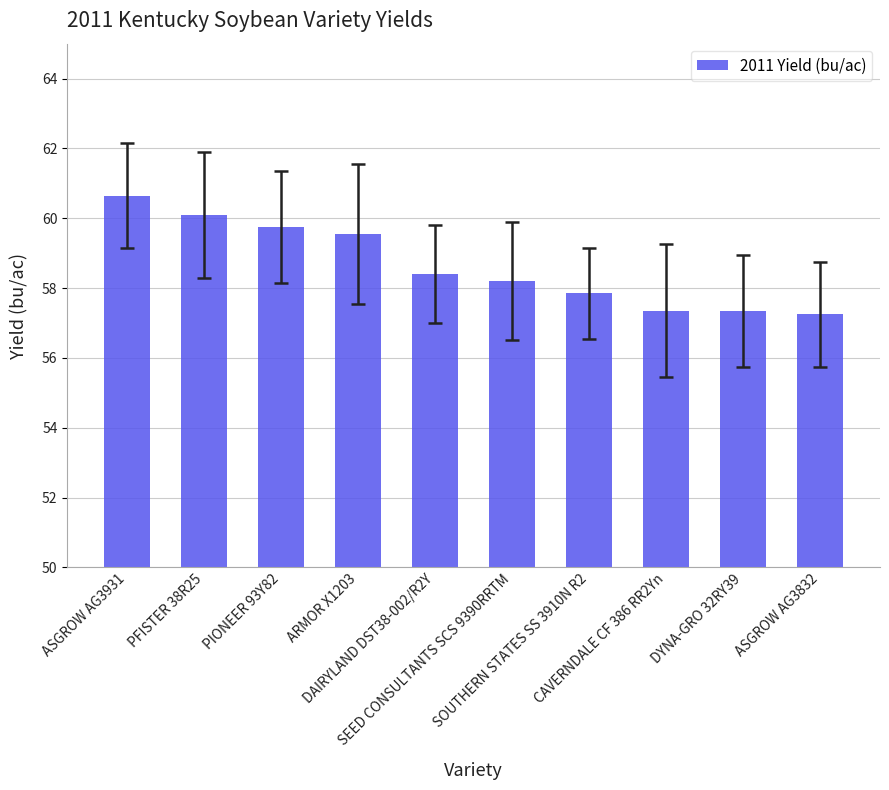

What is the average value?

58.6